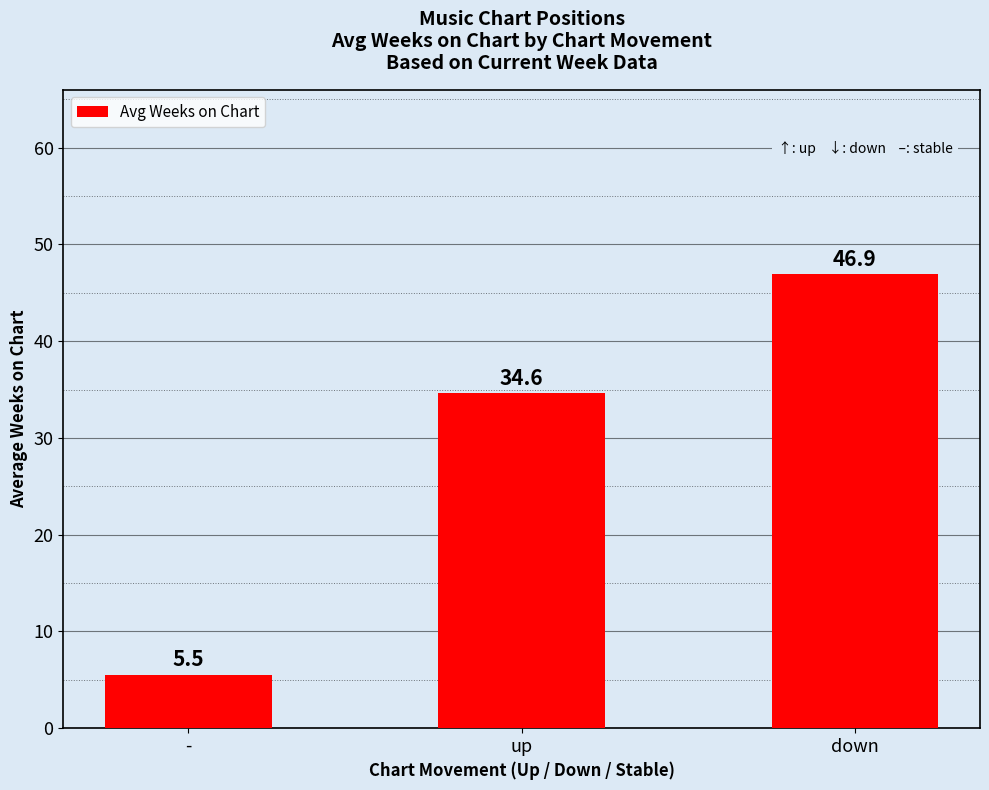

Count the number of values greater than 34.

2